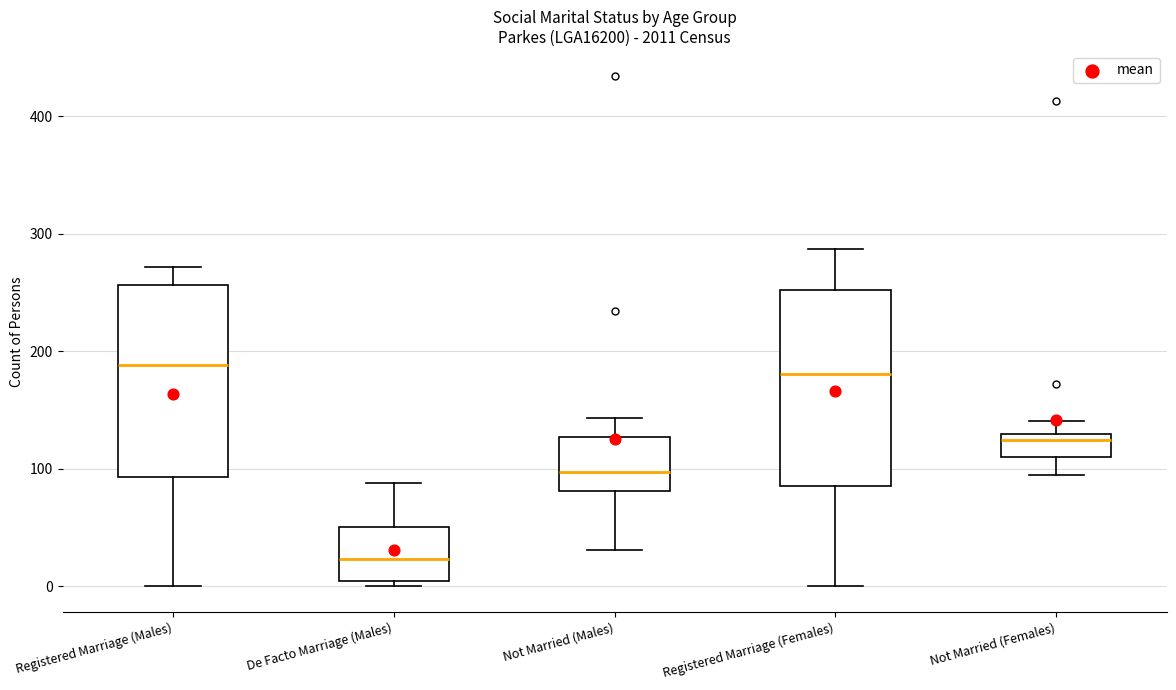

Where is the lower edge of the box for Registered Marriage (Males) on the y-axis? The values are not printed on the chart, so give them approximately, as read against the axis.

90